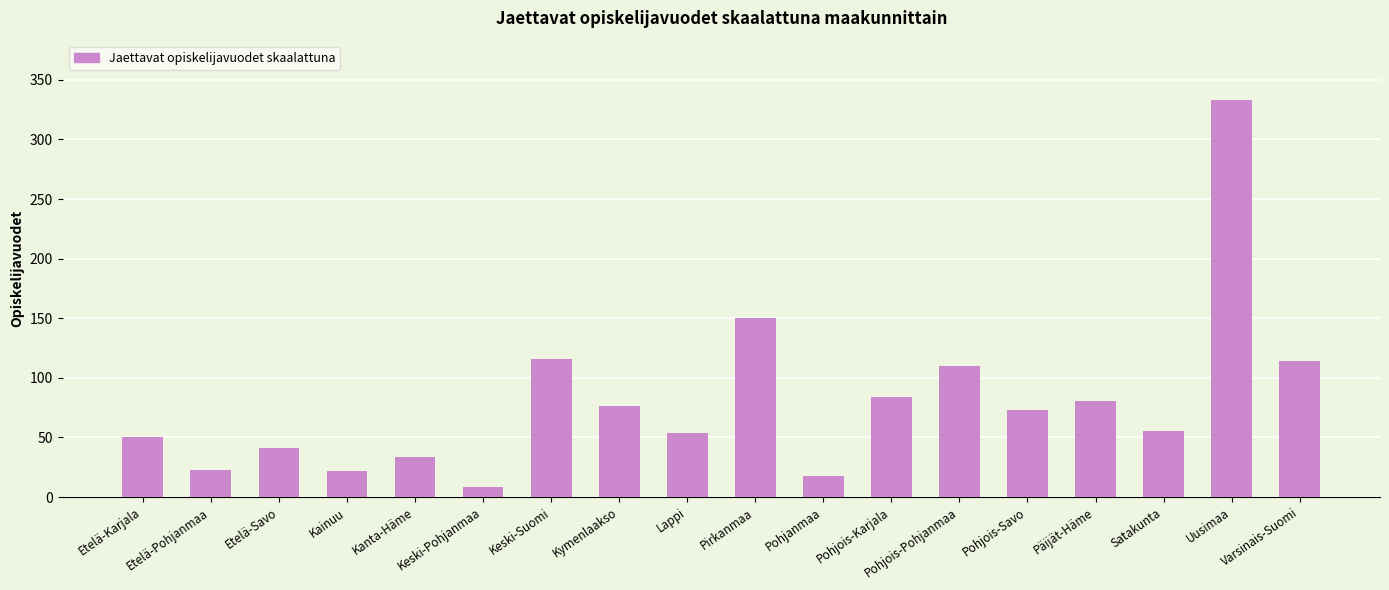

What is the sum of all values?

1440.0